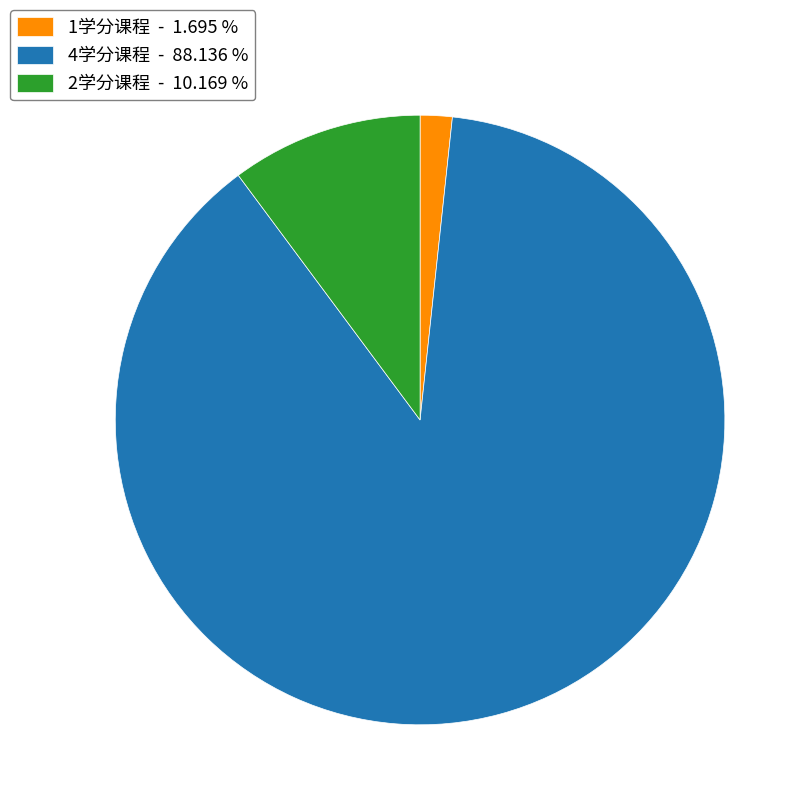

What is the ratio of the value at 4学分课程 - 88.136 % to the value at 1学分课程 - 1.695 %?

52.0